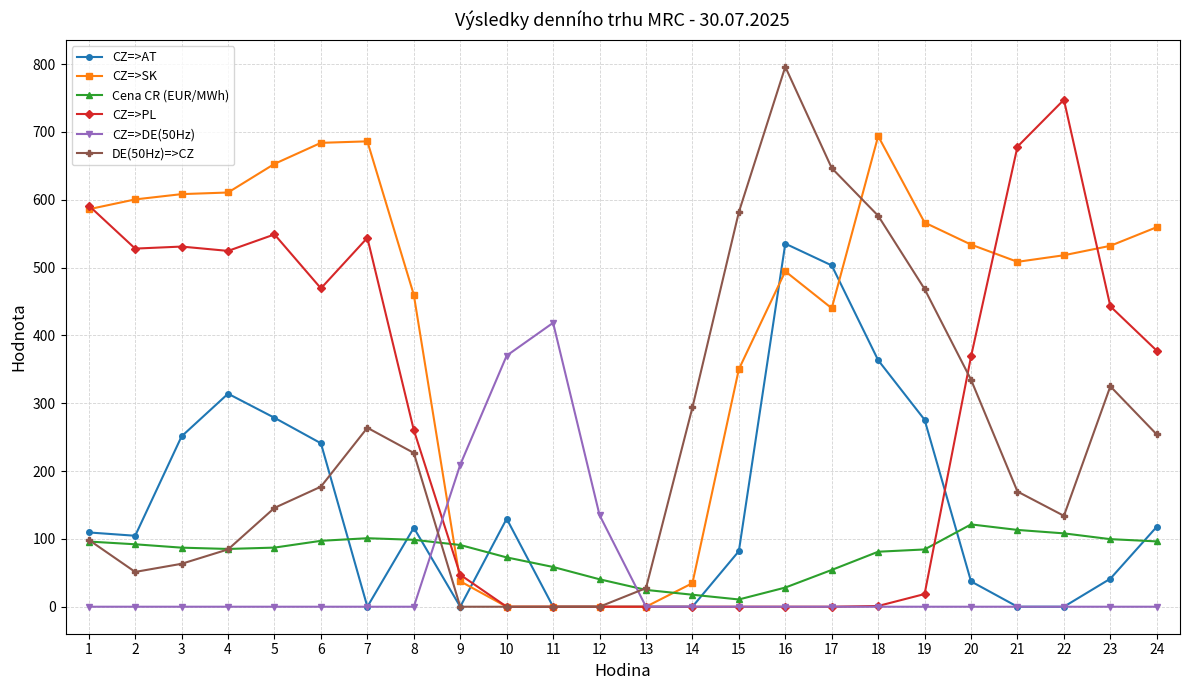

True or false: CZ=>AT has more than 1 points higher than both neighbors.

True